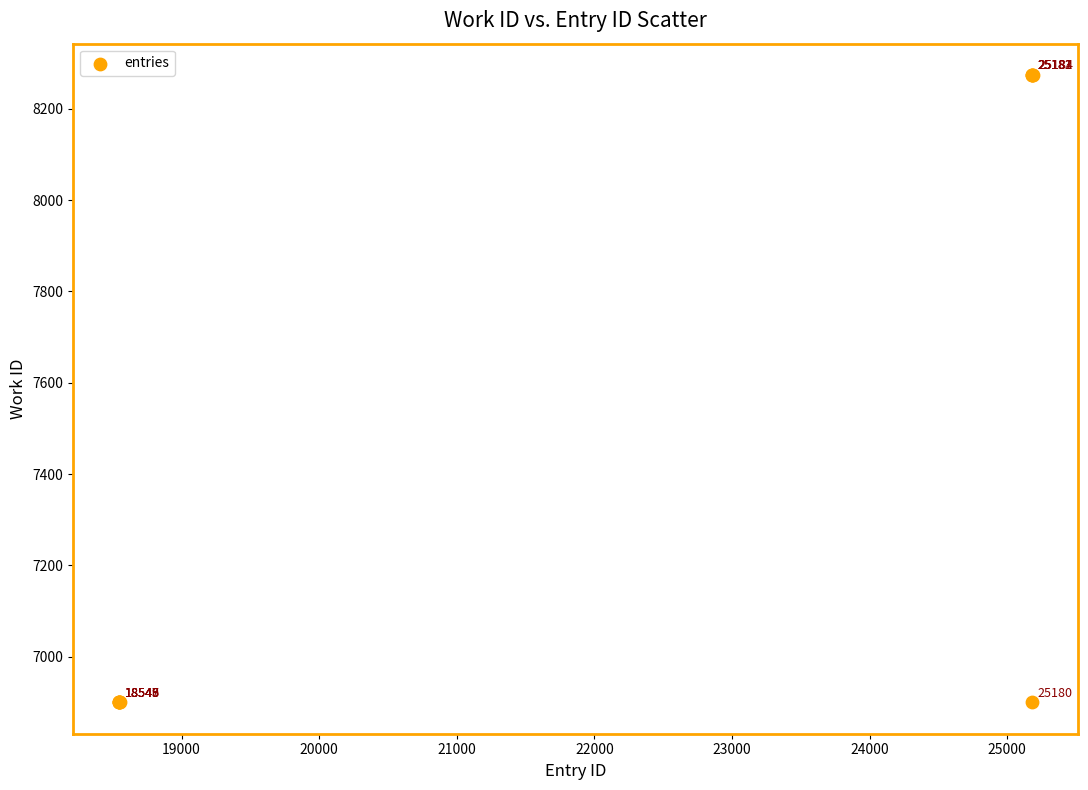

What Y value in the scatter plot is closest to 7587?

6900